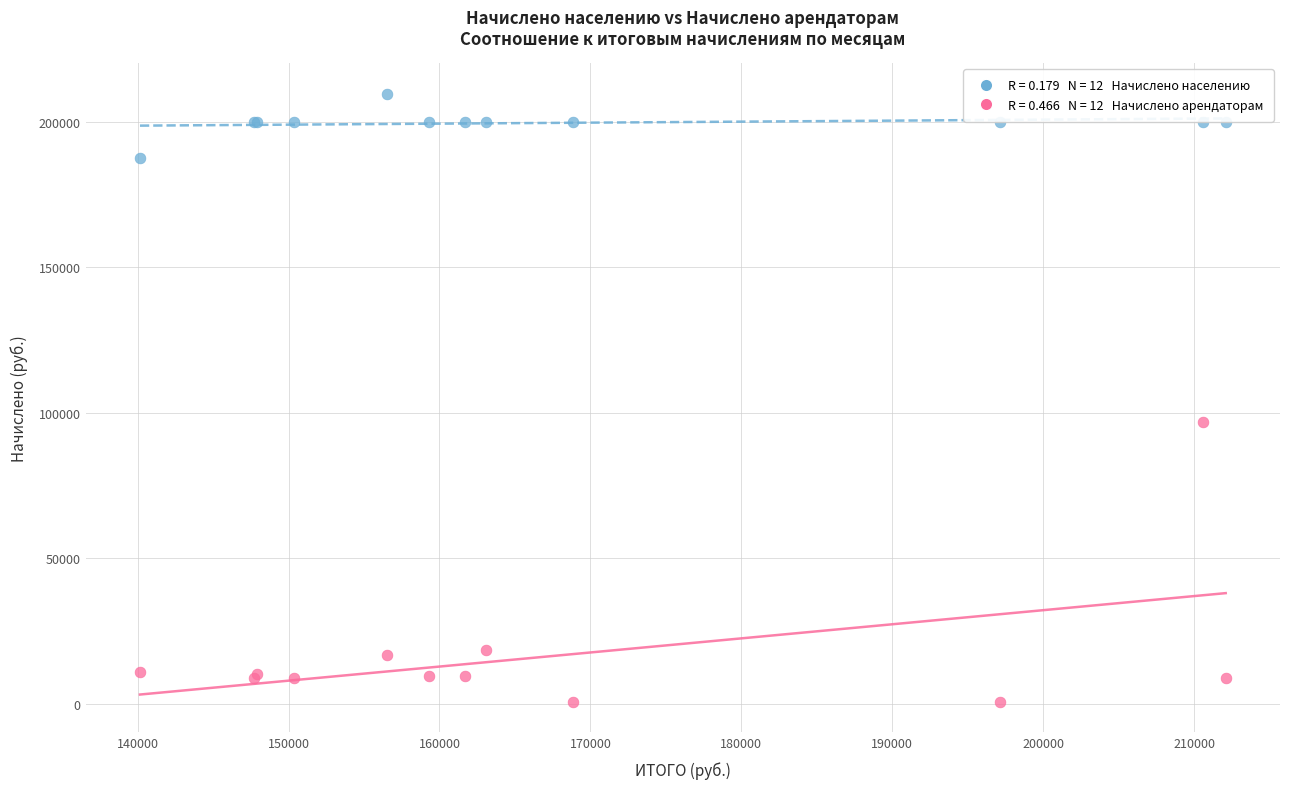

Across all series, what Y value is closest to 105143?

96930.1